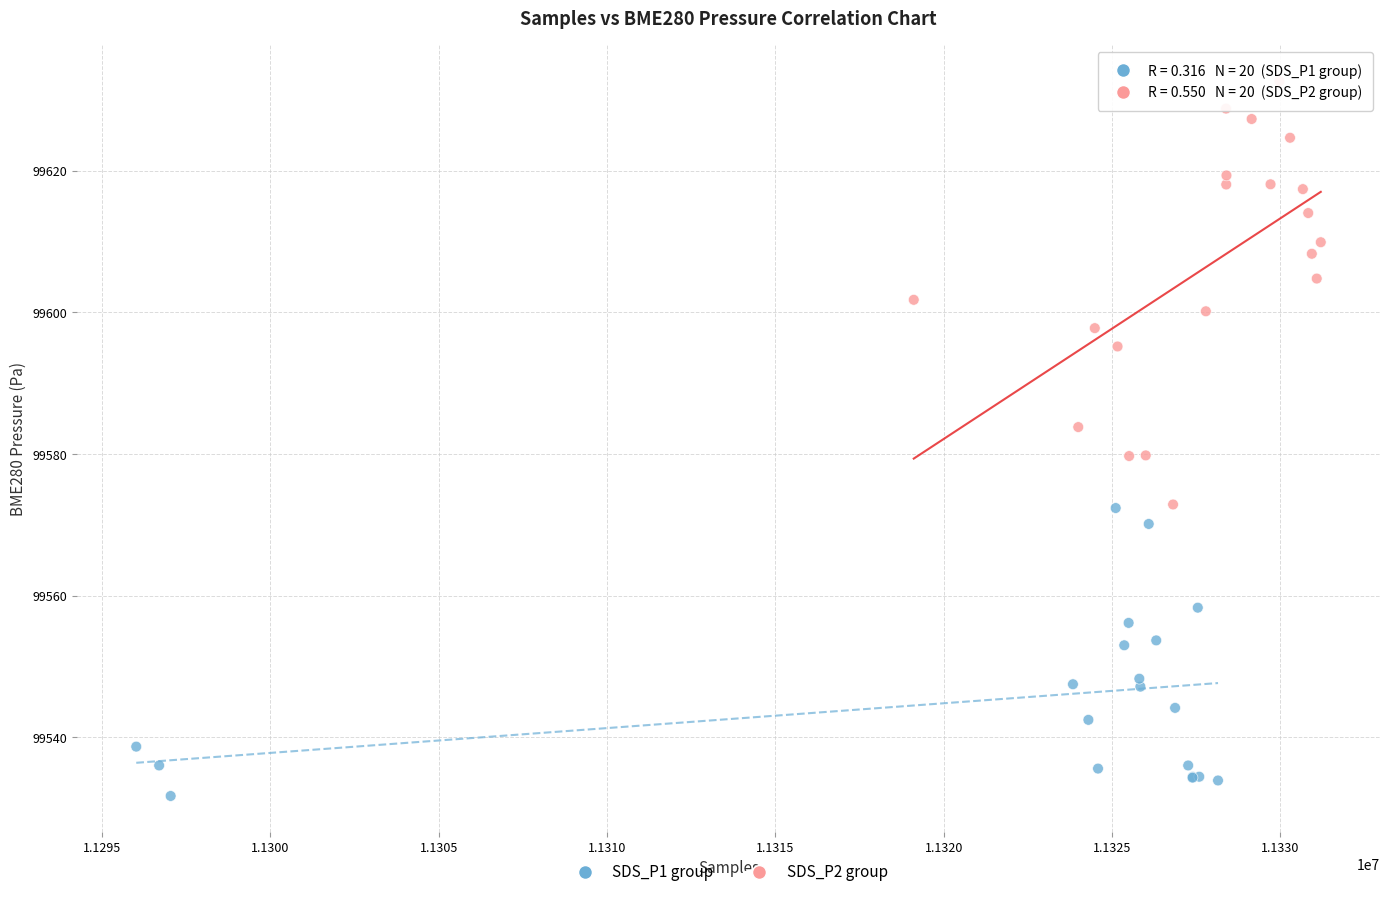

Which series contains the highest Y value?

SDS_P2 group